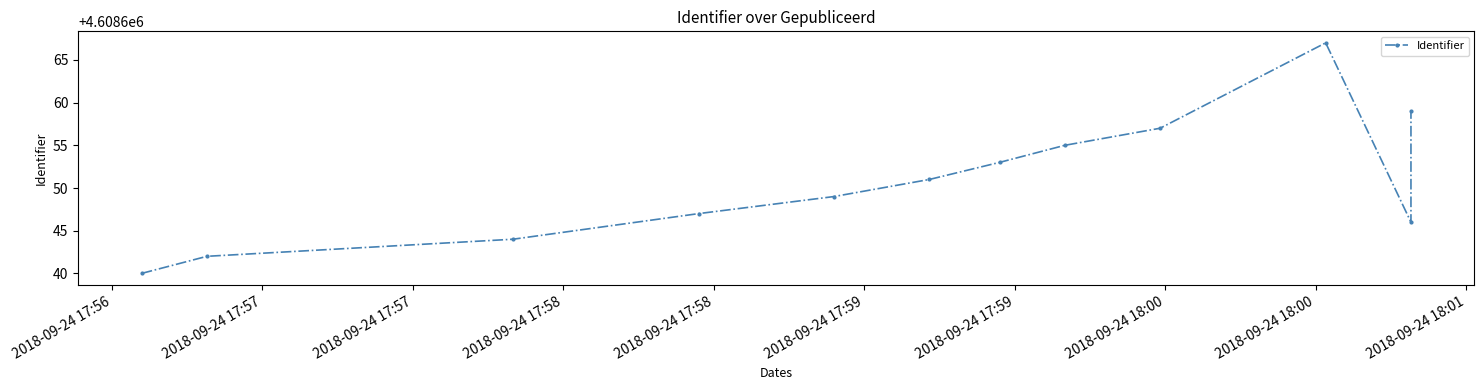

Approximately how many times larger is the value at 2018-09-24 18:01 compared to 2018-09-24 17:58?

1.0